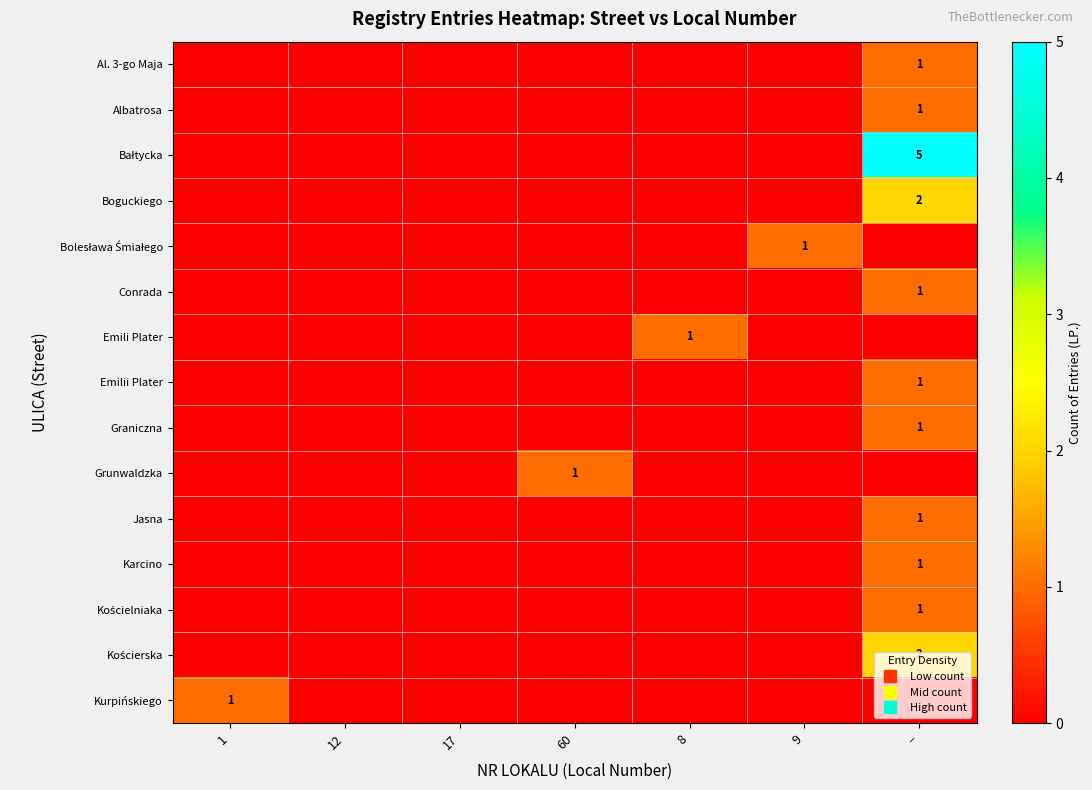

How many data points does each series have?

7